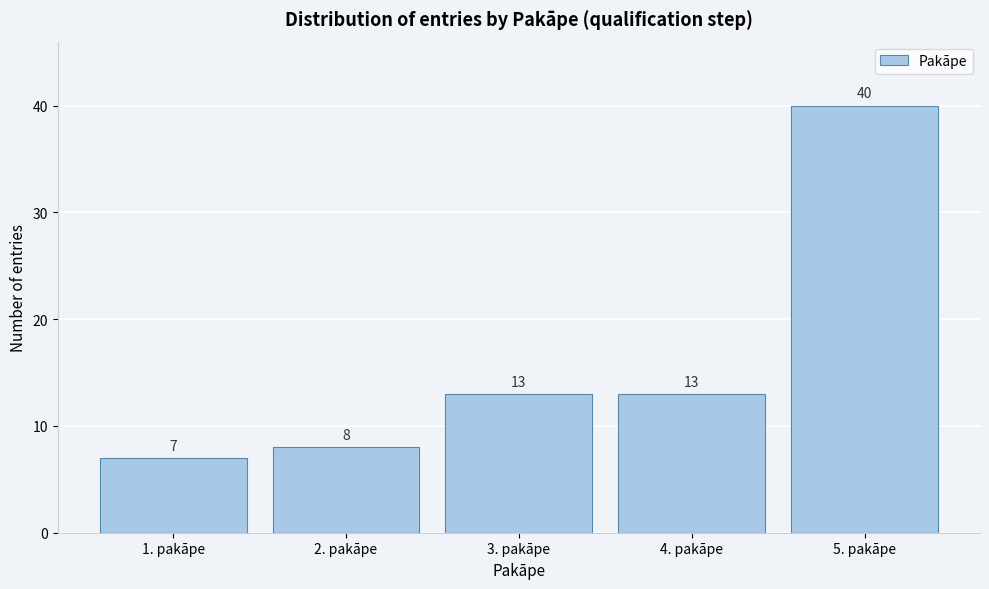

Reading right to left, list all the values displayed in this chart.

40	13	13	8	7